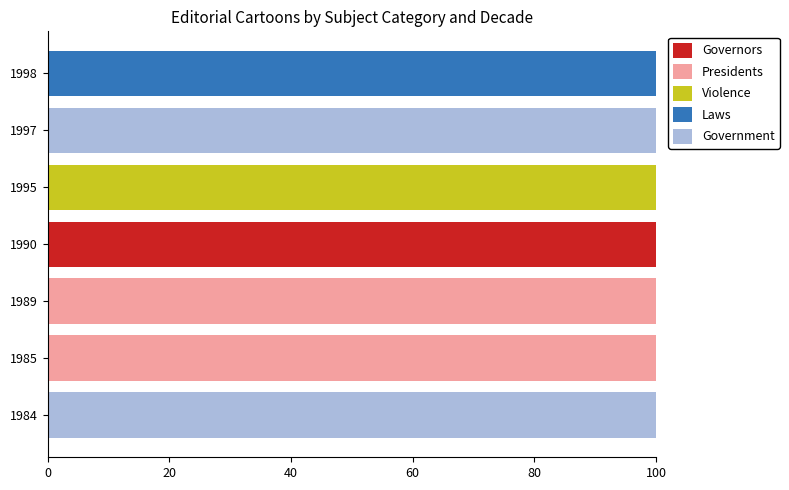

What is the total value across all series at 1989?

100